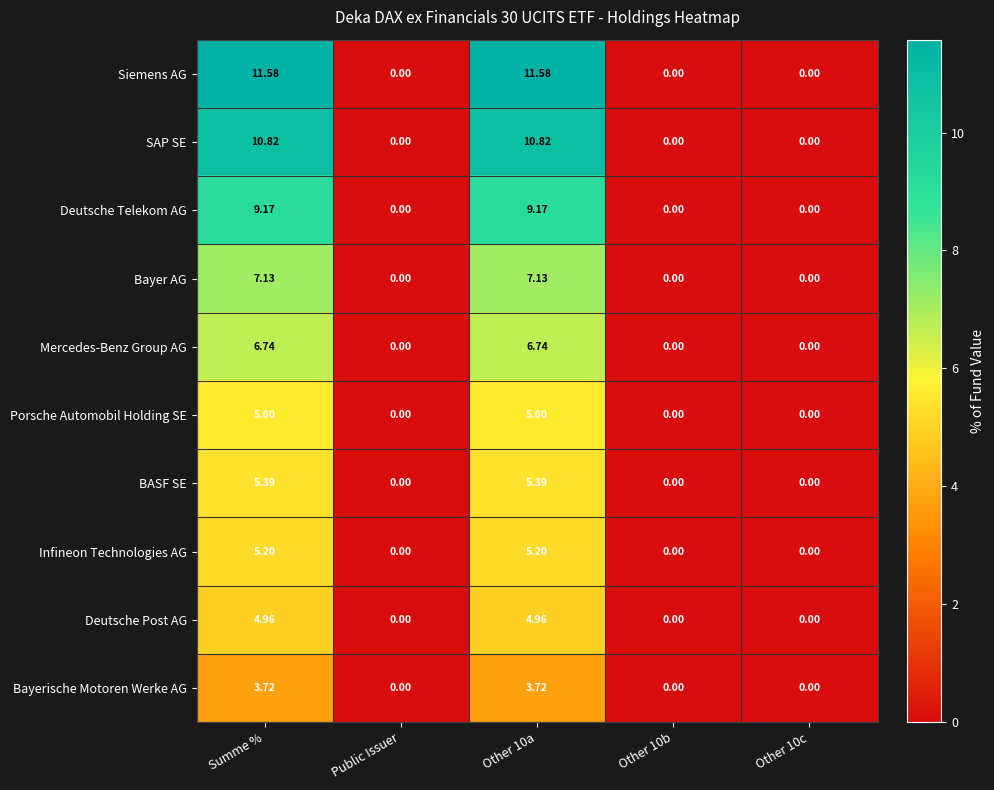

Which series has the largest total across all categories?

Siemens AG